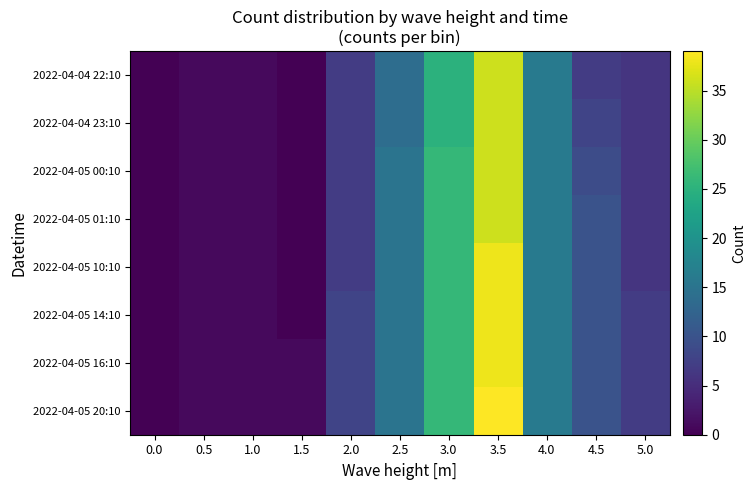

Count the number of data series in this chart.

8